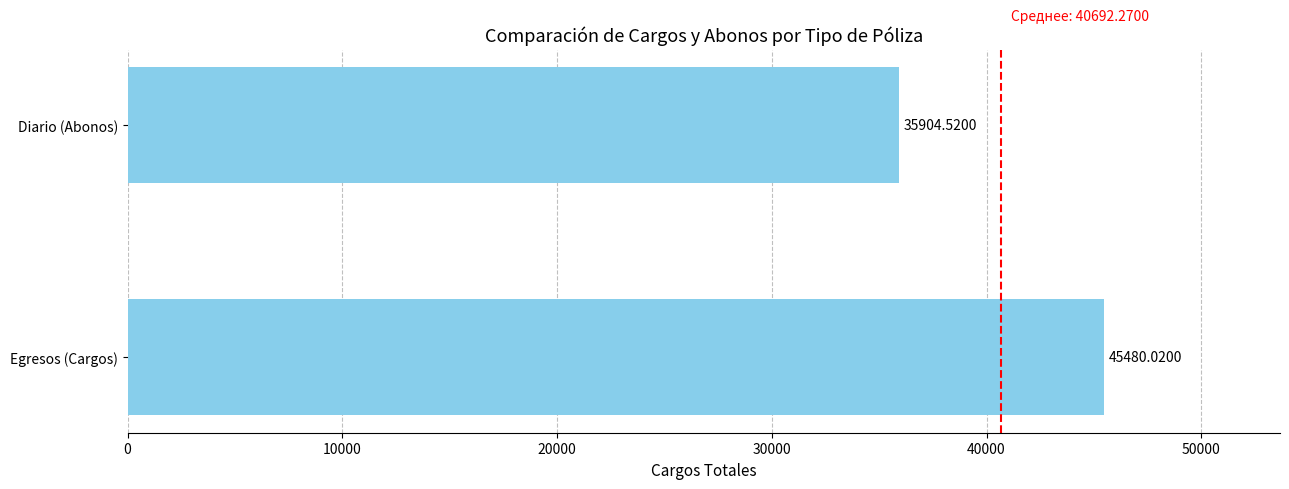

How many data points are less than 45480?

1